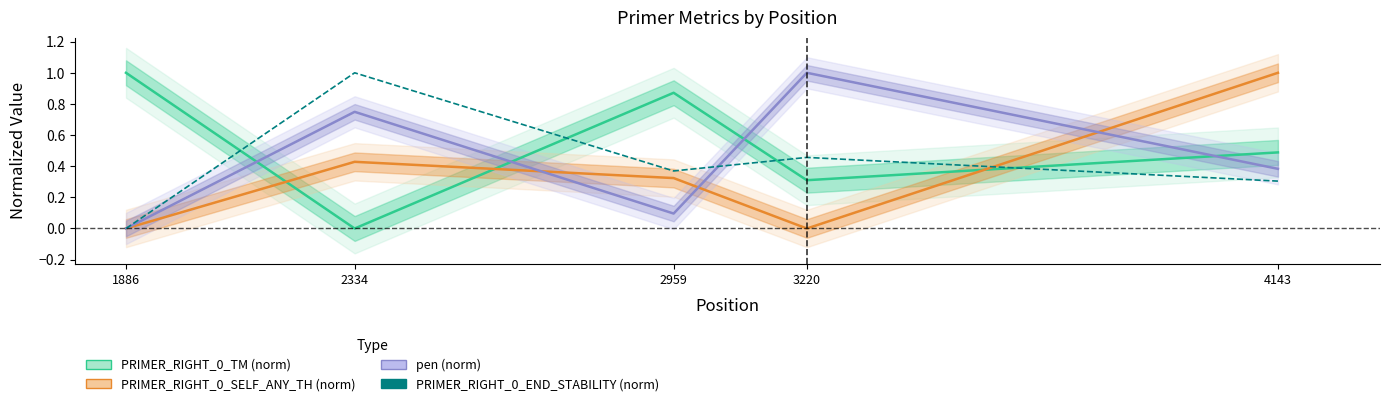

What is the total value across all series at 4143?

2.2